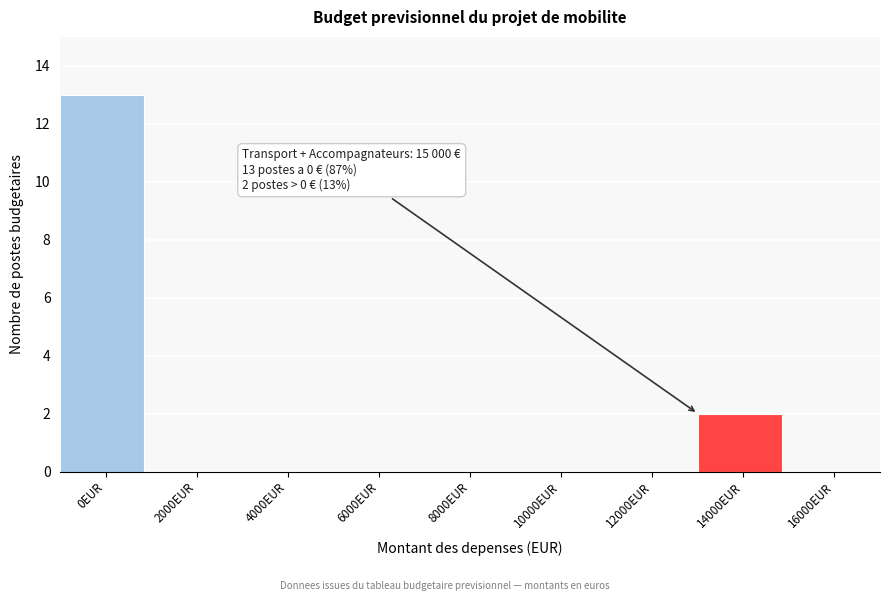

Reading left to right, transcribe all the data shown in this chart.

0EUR=13	2000EUR=0	4000EUR=0	6000EUR=0	8000EUR=0	10000EUR=0	12000EUR=0	14000EUR=2	16000EUR=0